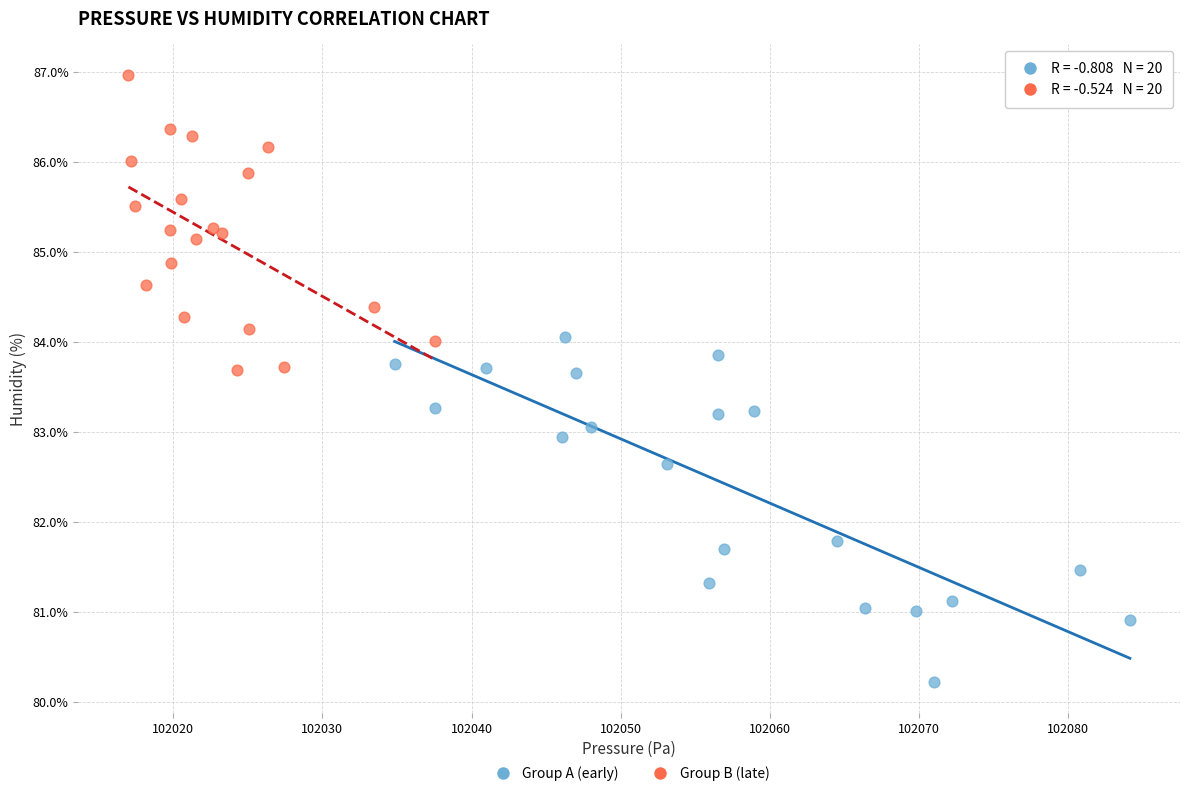

Which series reaches the minimum Y coordinate?

Group A (early)